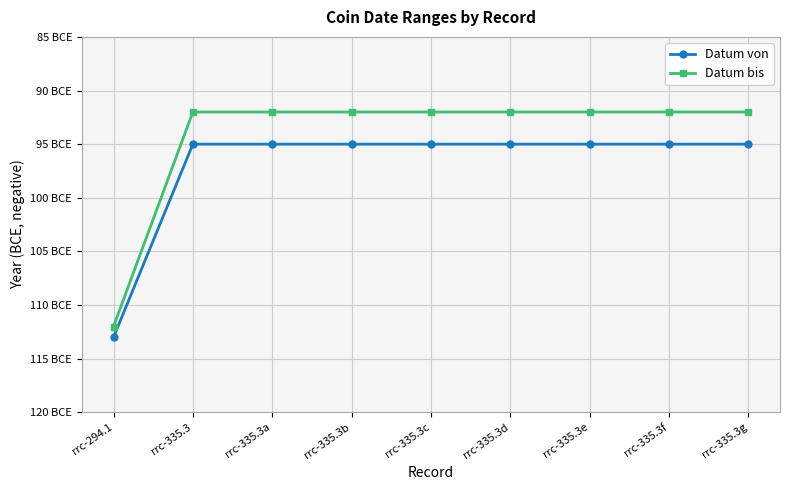

What is the label of the 8th point from the right?

rrc-335.3